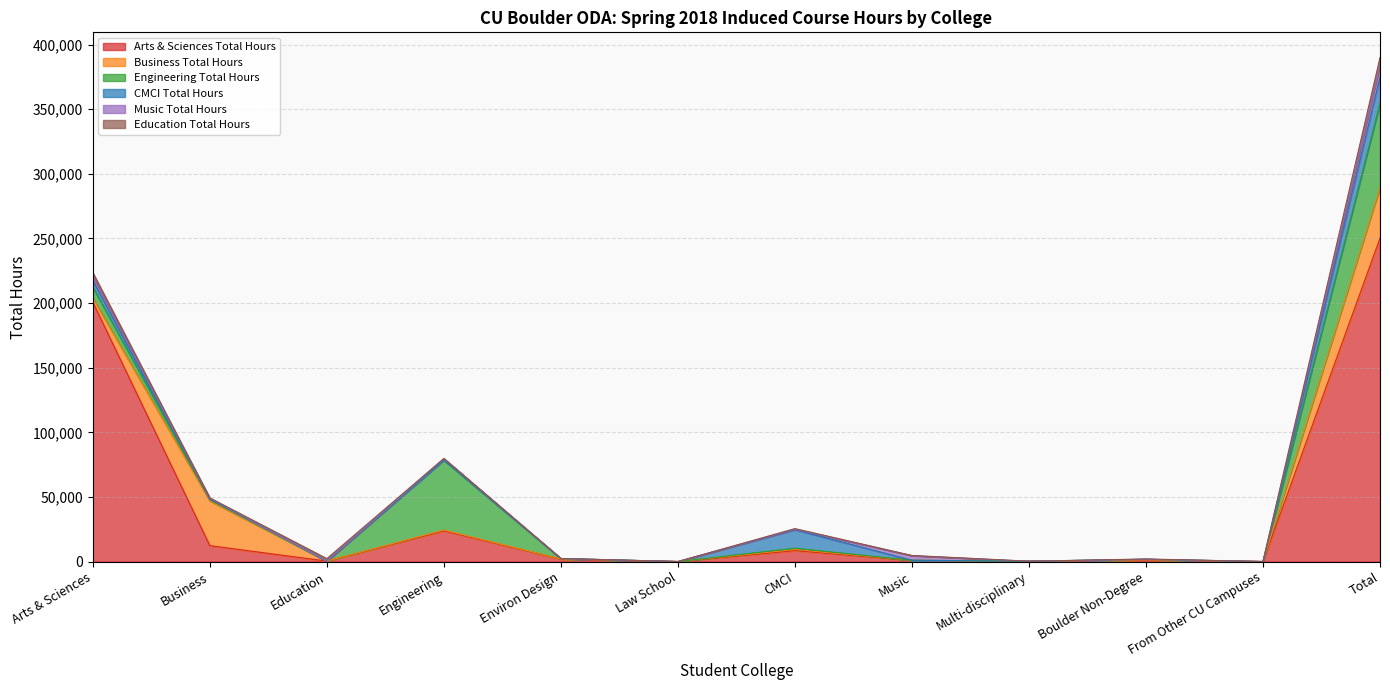

How many lines are shown in the chart?

6